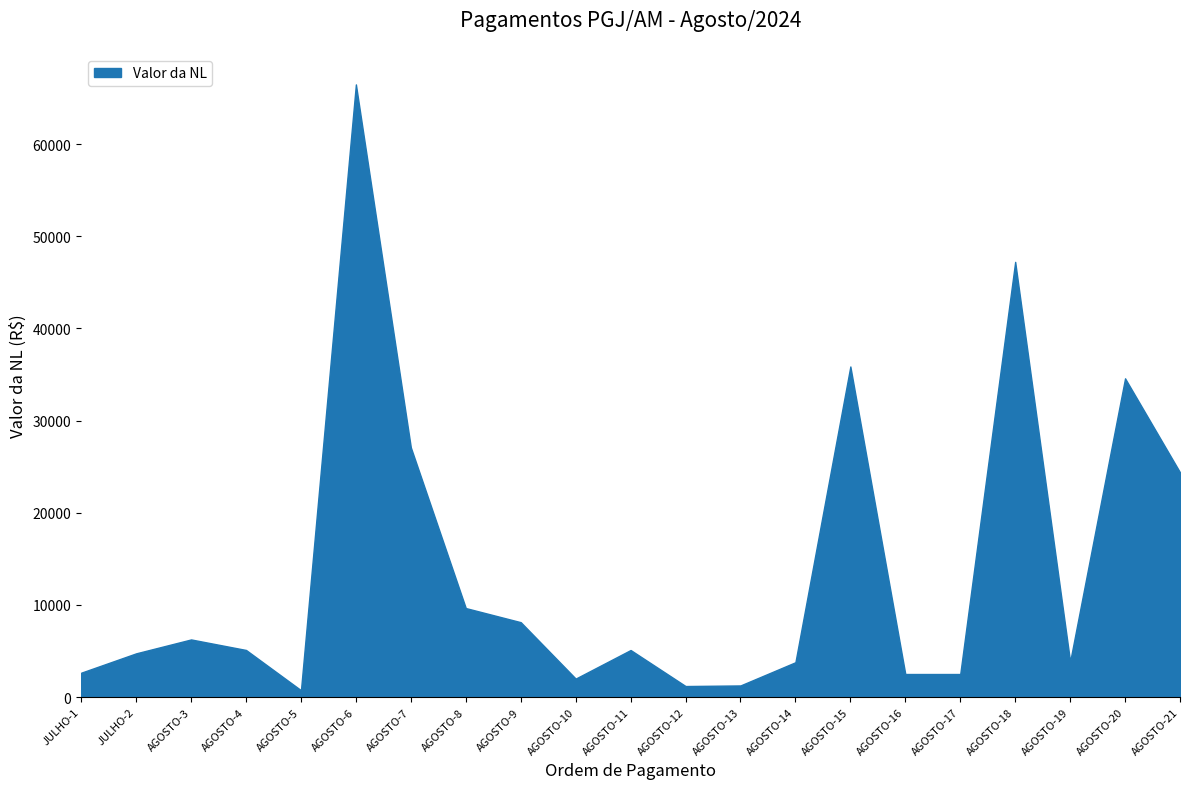

The value at JULHO-1 is 2643.1. True or false?

True